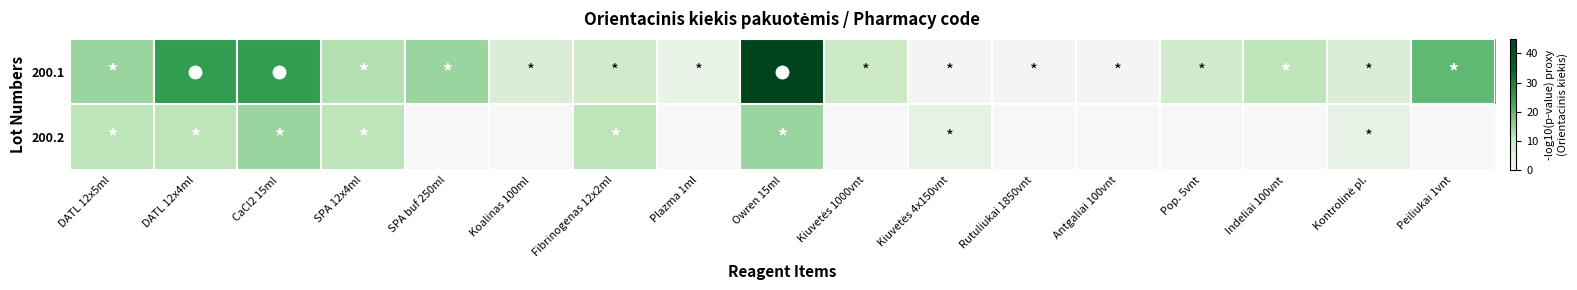

Rank the series by their average value, from lowest to highest.

200.2, 200.1